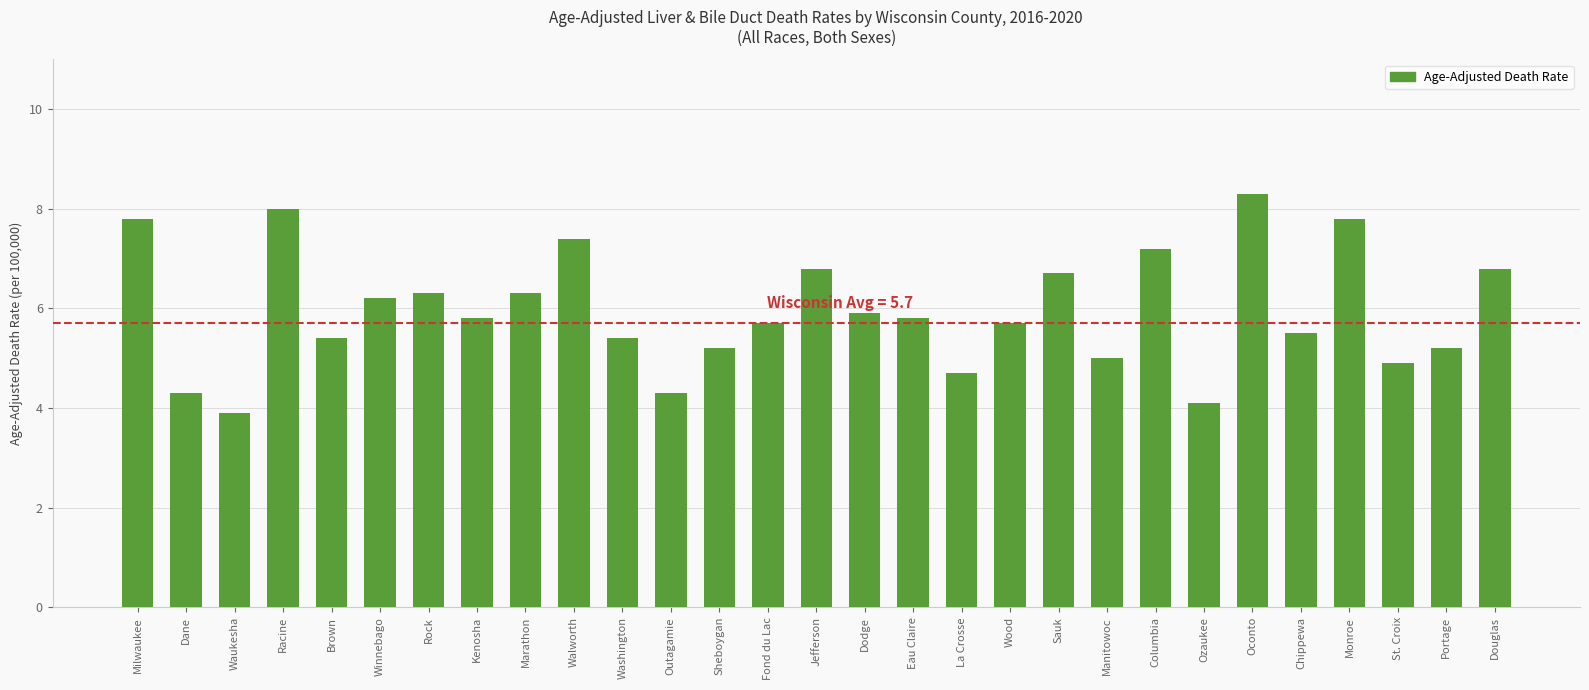

What is the average value?

5.9